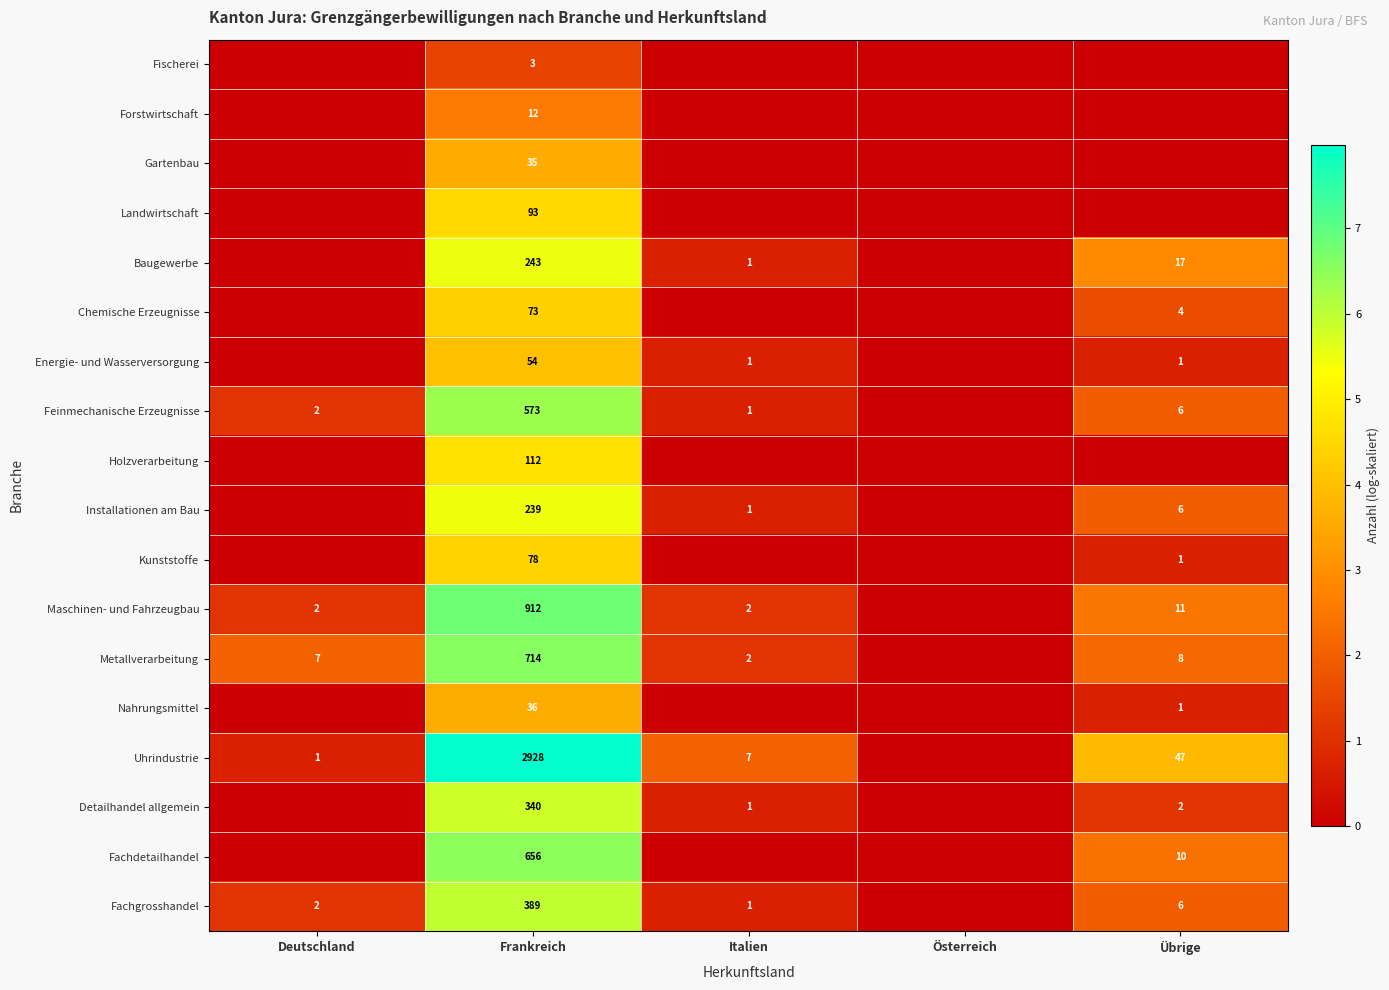

The Nahrungsmittel series shows 1 at Übrige. True or false?

True